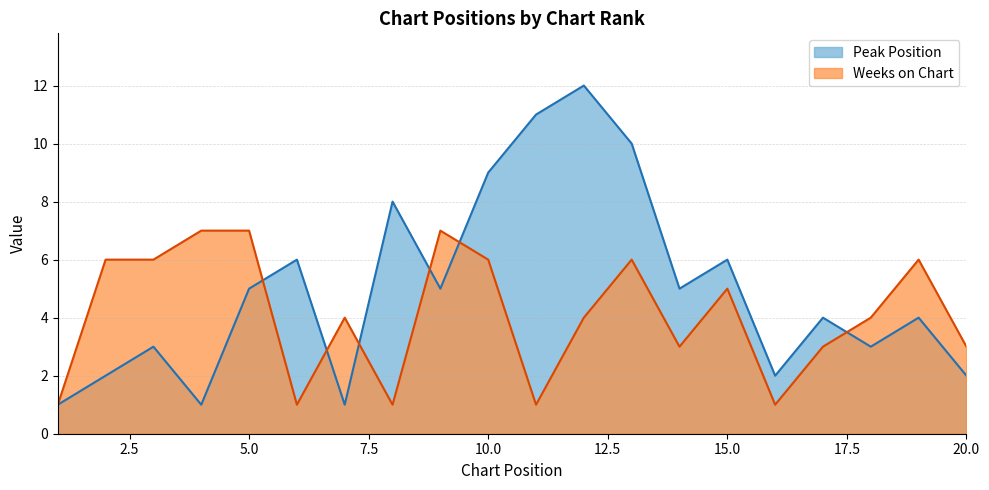

The value of Peak Position at 5.0 is 7. True or false?

False